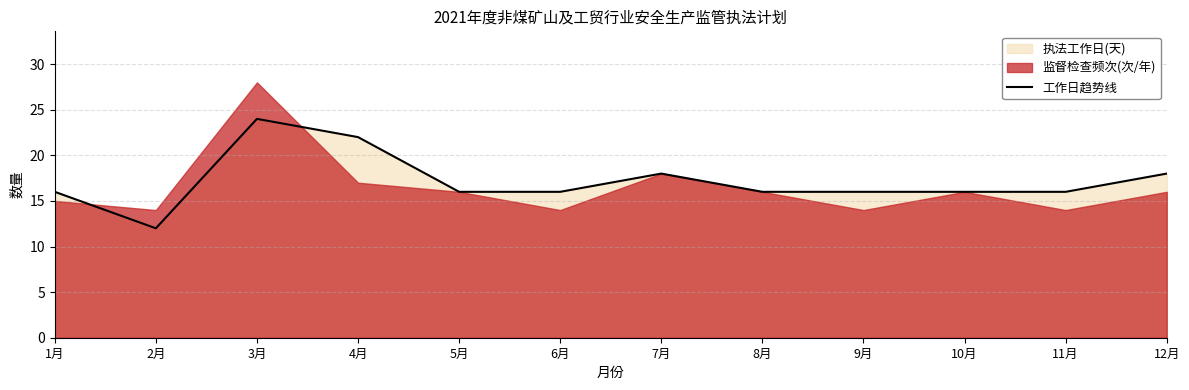

What is the difference between the maximum and second lowest values?

8